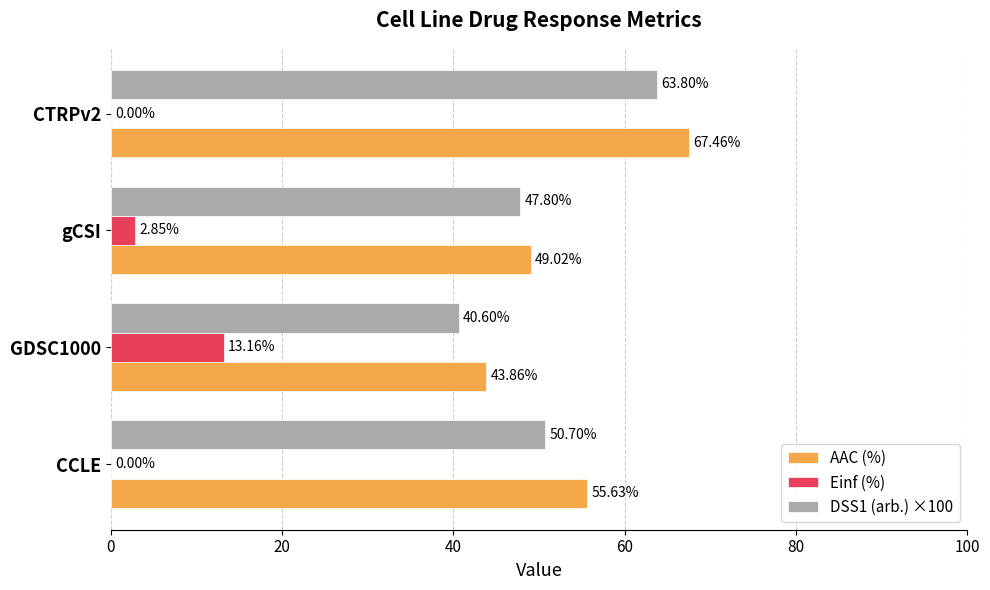

What is the total value across all series at gCSI?

99.7